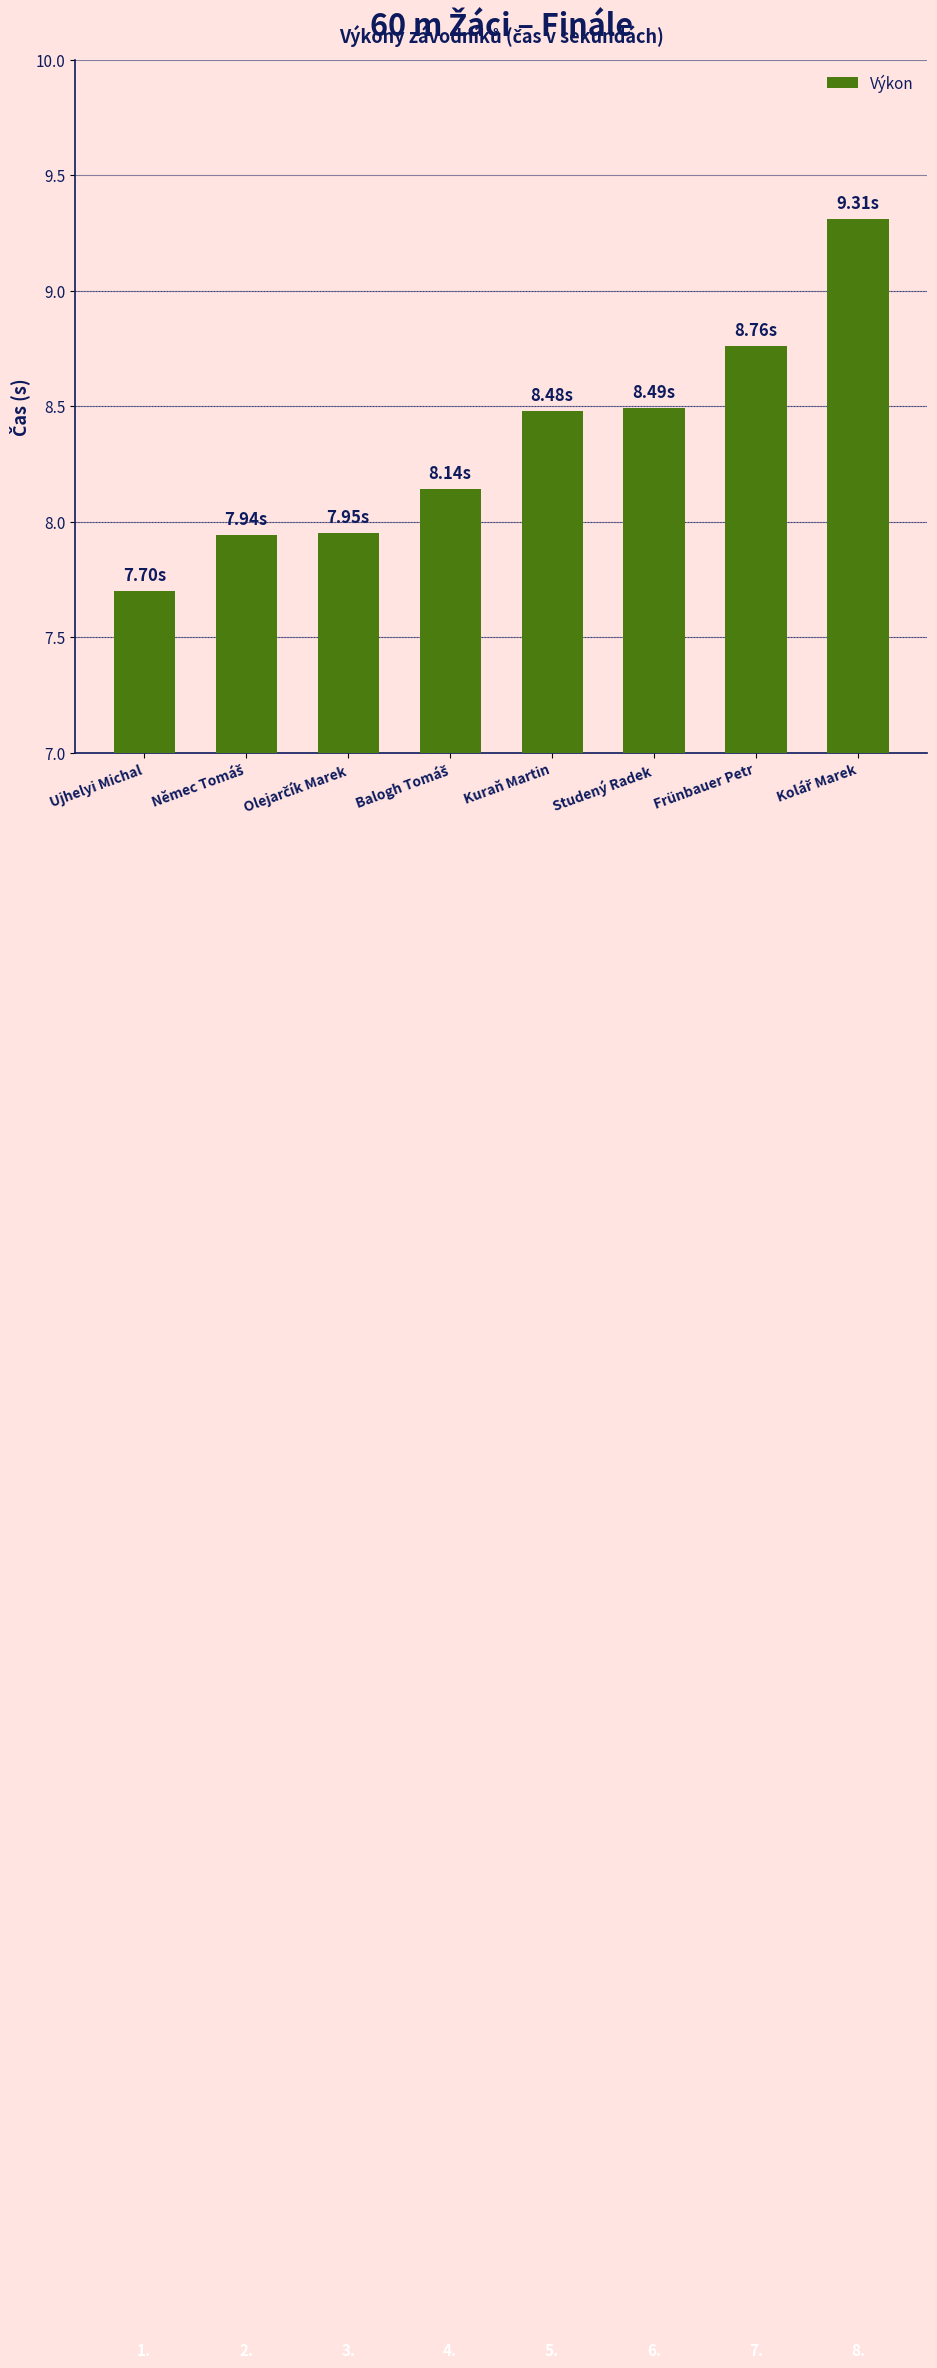

What is the label of the 1st bar from the right?

Kolář Marek